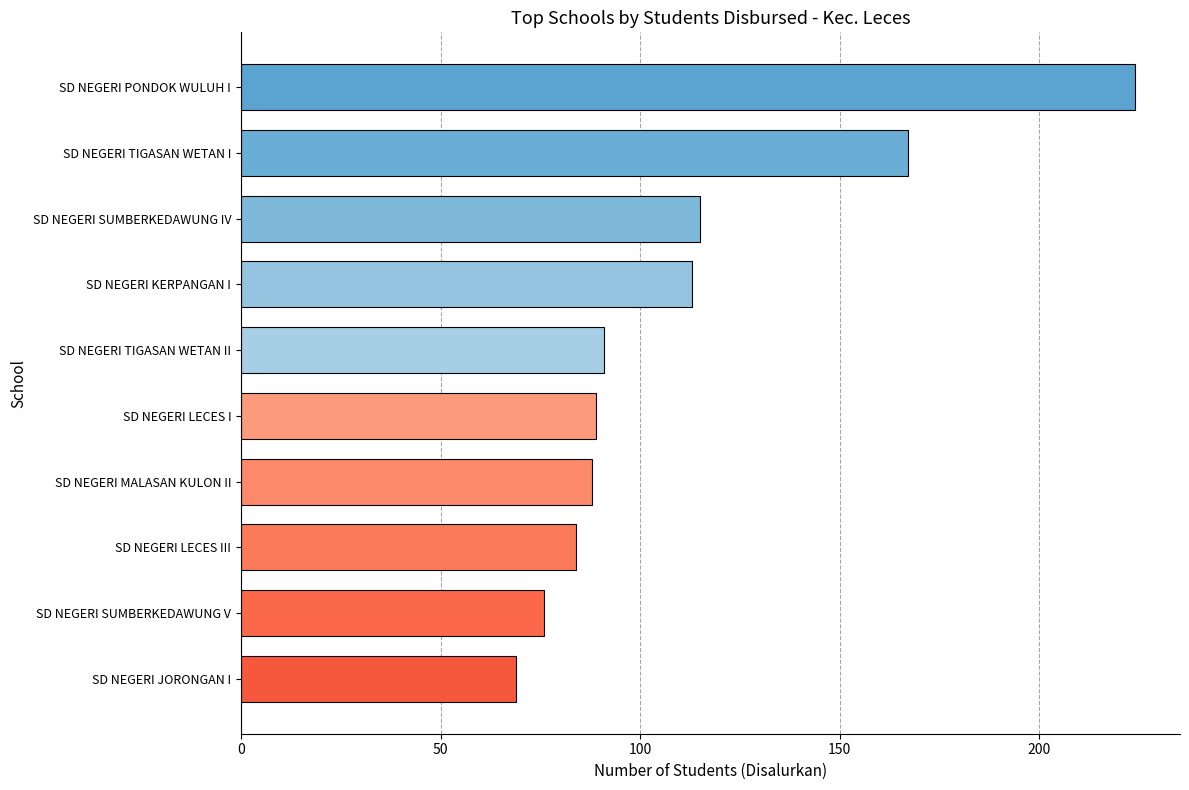

What is the value of the 5th bar from the top?

91